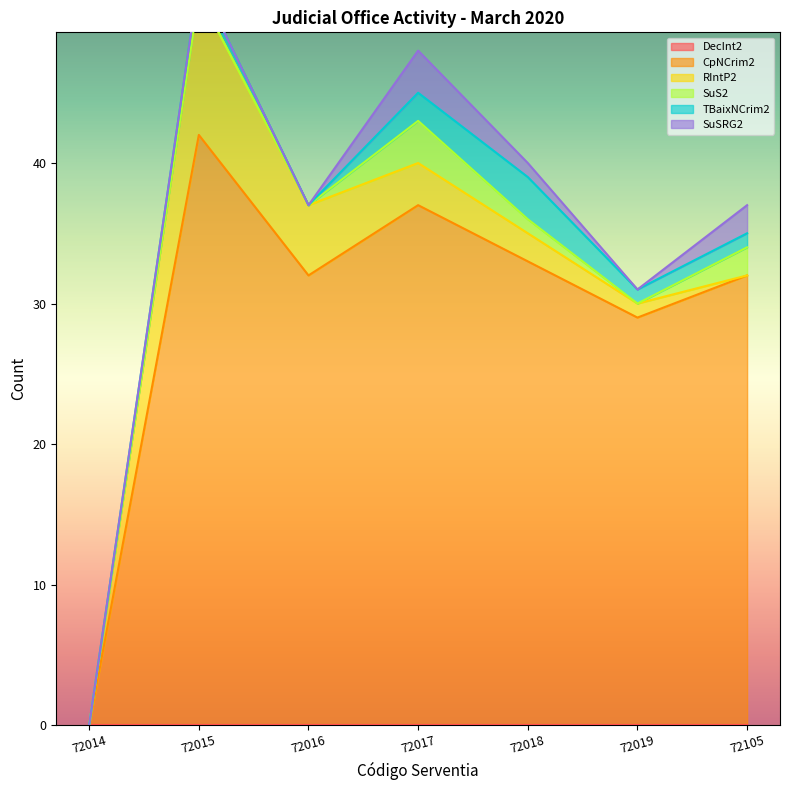

True or false: SuS2 has more than 2 interior local peaks.

False